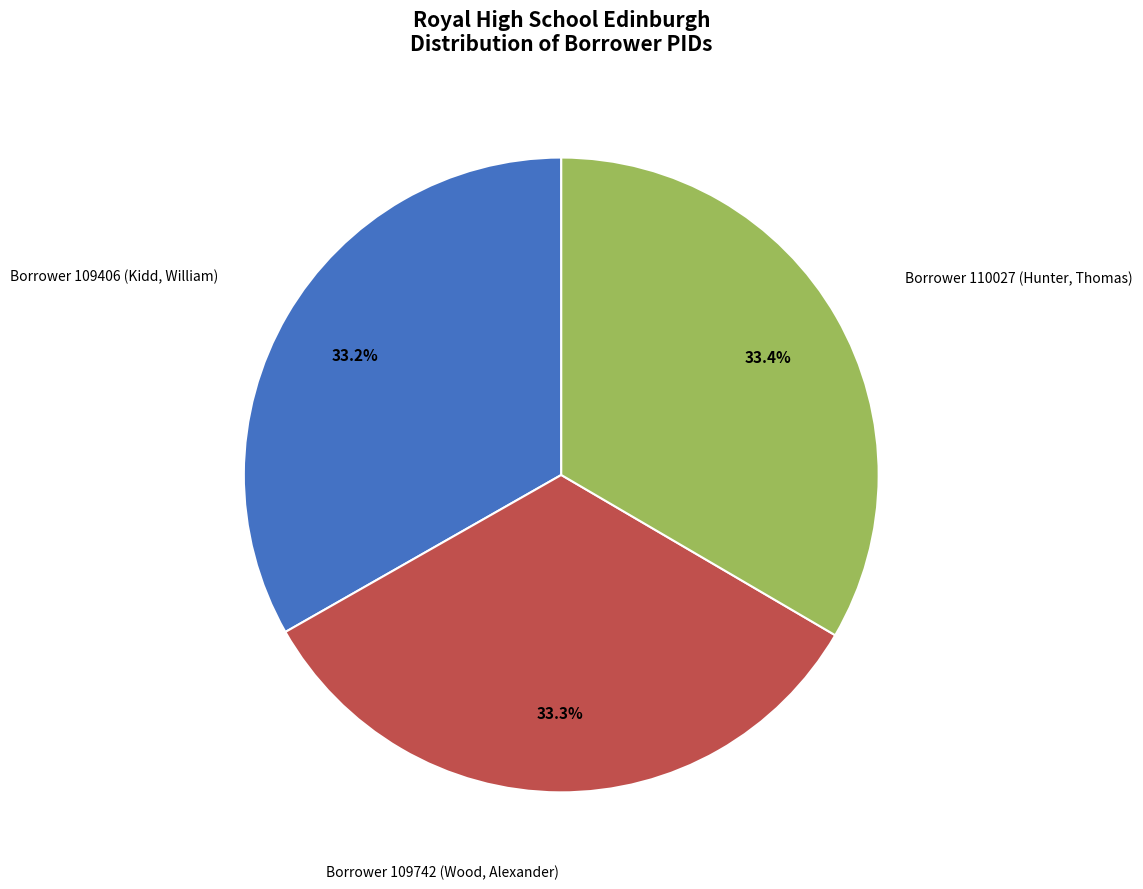

Is there any slice that represents more than half of the pie?

No